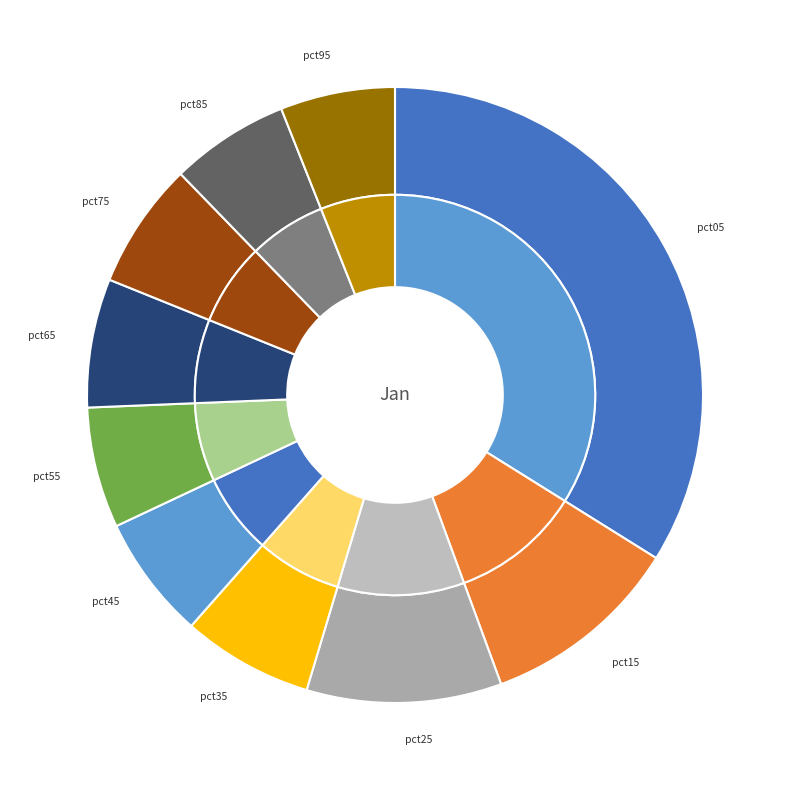

Is there a majority slice in this chart?

No